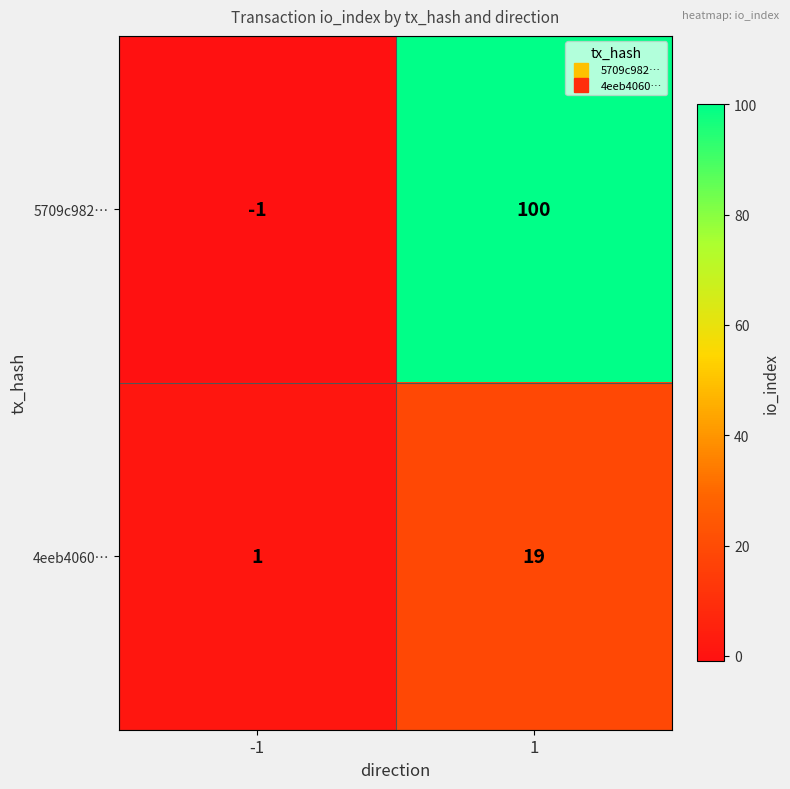

What is the spread (max minus min) of values at 1?

81